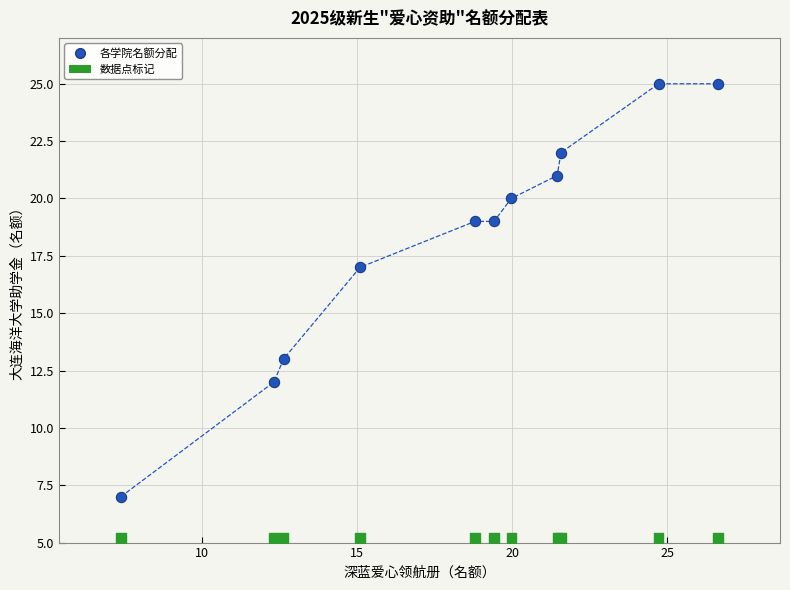

What is the range of Y values (max minus min)?

18